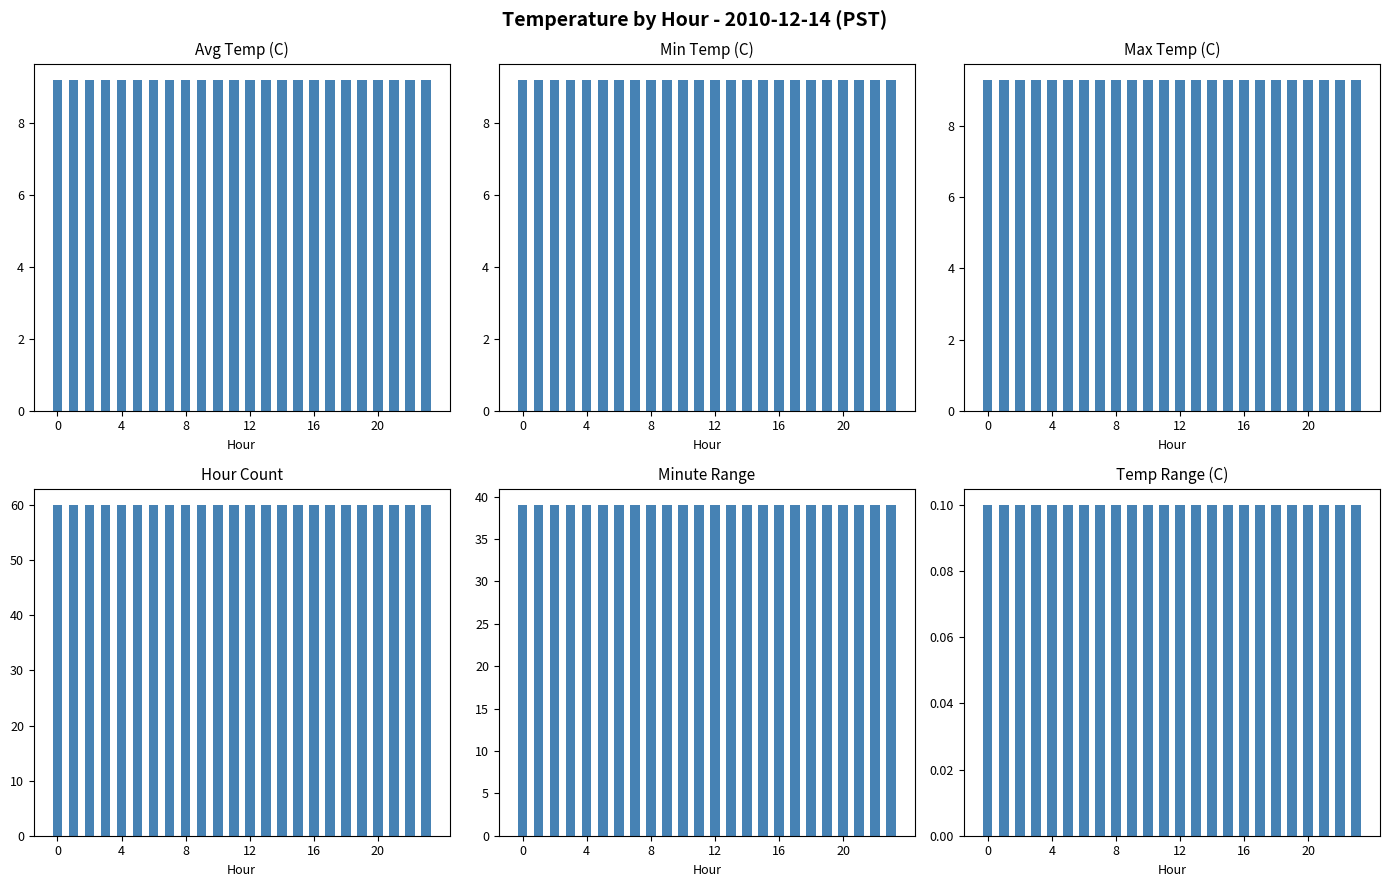

What are all the series names shown in the legend?

Avg Temp (C), Min Temp (C), Max Temp (C), Hour Count, Minute Range, Temp Range (C)